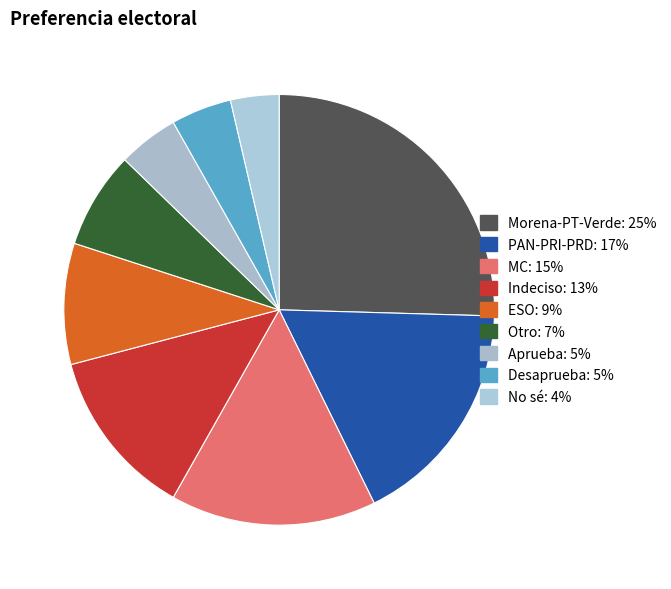

Which has a higher value, Indeciso or Aprueba?

Indeciso